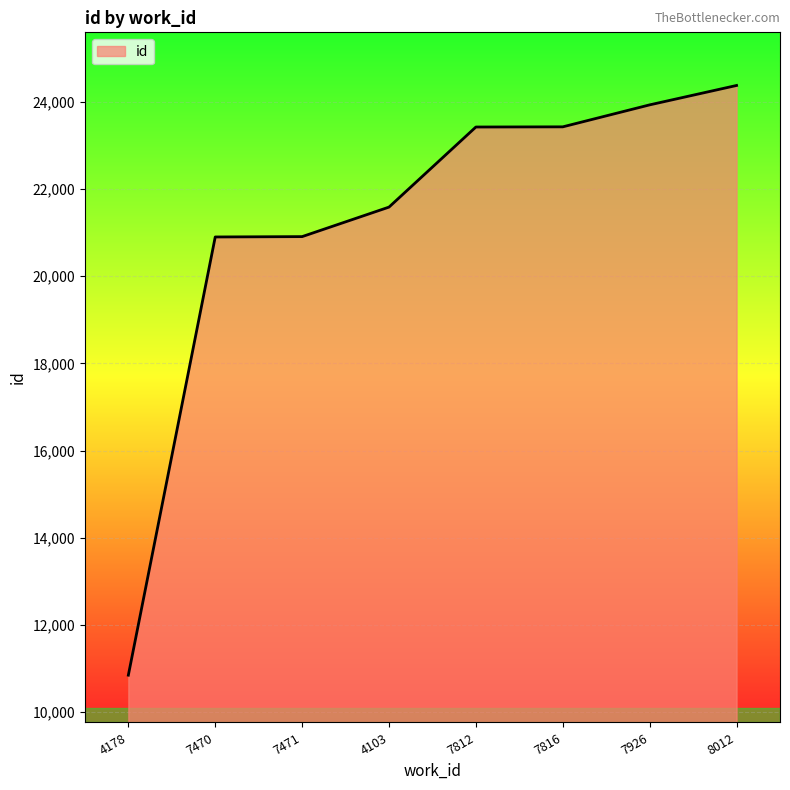

What is the maximum value shown in the chart?

24374